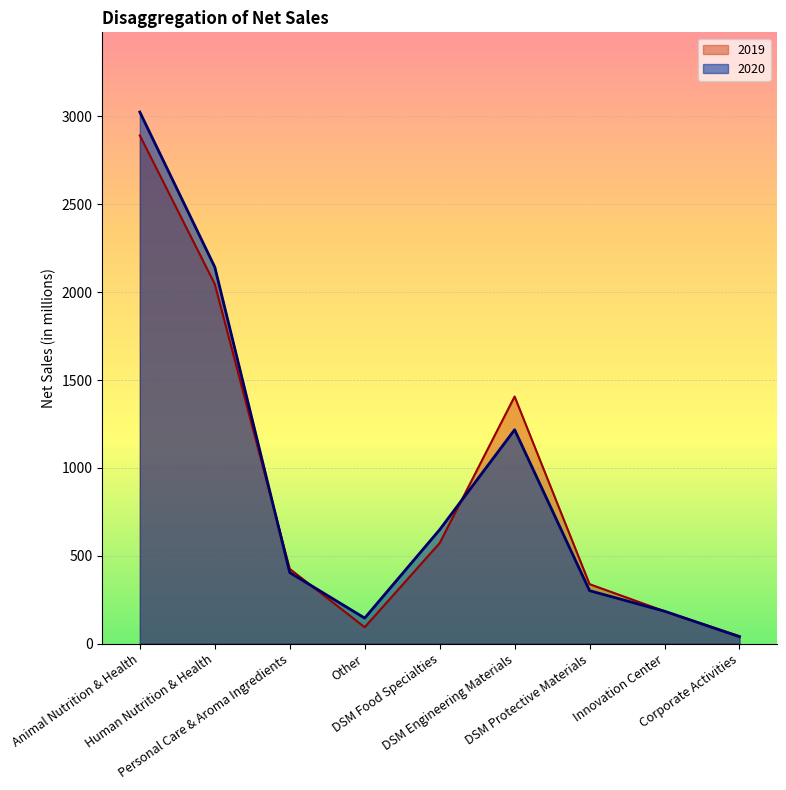

Reading right to left, extract all data points from this chart.

2020: Corporate Activities=39	Innovation Center=184	DSM Protective Materials=301	DSM Engineering Materials=1217	DSM Food Specialties=648	Other=145	Personal Care & Aroma Ingredients=404	Human Nutrition & Health=2143	Animal Nutrition & Health=3025
2019: Corporate Activities=42	Innovation Center=184	DSM Protective Materials=338	DSM Engineering Materials=1406	DSM Food Specialties=572	Other=93	Personal Care & Aroma Ingredients=425	Human Nutrition & Health=2046	Animal Nutrition & Health=2892